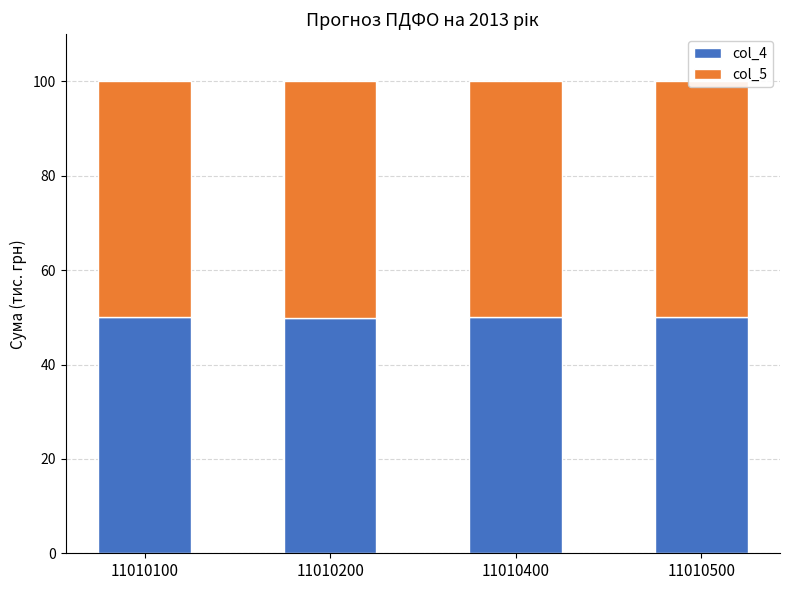

What is the value of the col_4 bar at the 2nd from the left?

49.9